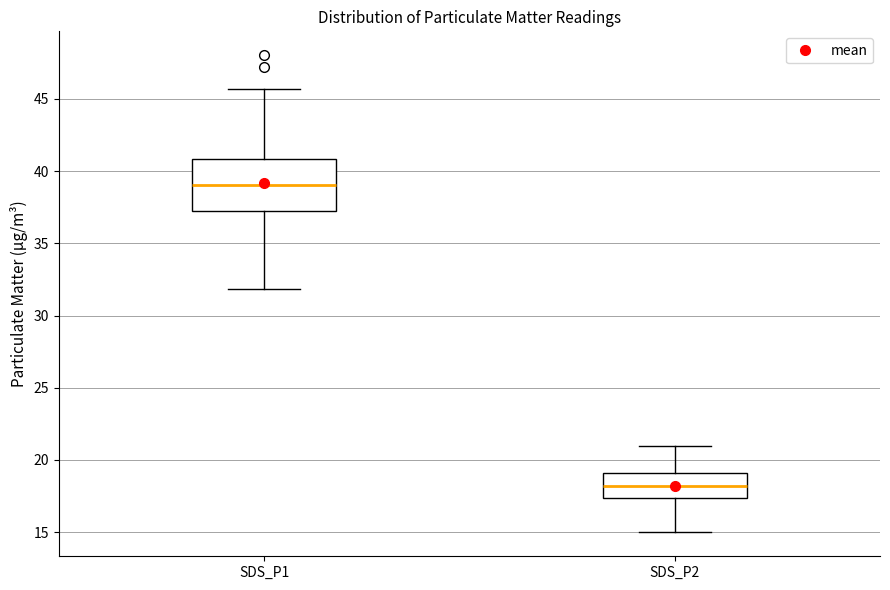

Which box has the lowest median line?

SDS_P2